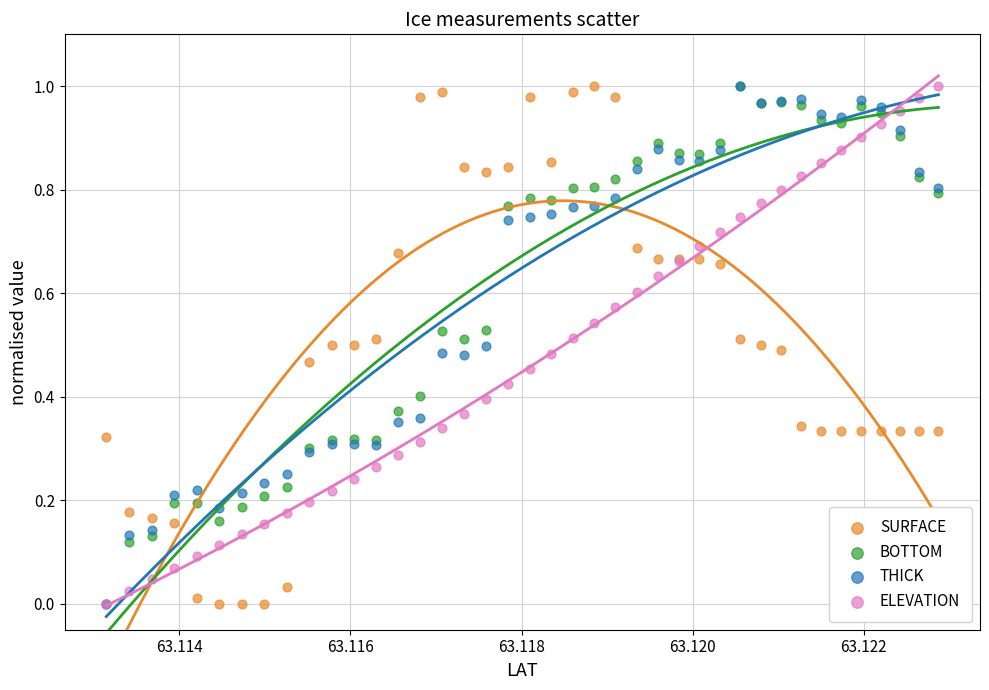

What are all the series names shown in the legend?

SURFACE, BOTTOM, THICK, ELEVATION